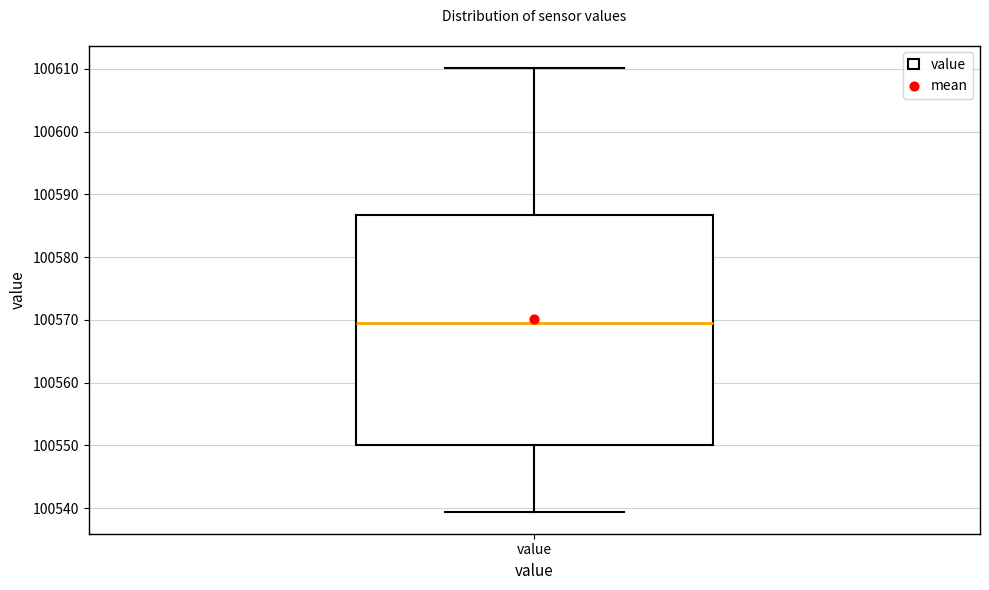

Where is the upper edge of the box for value on the y-axis? The values are not printed on the chart, so give them approximately, as read against the axis.

100587